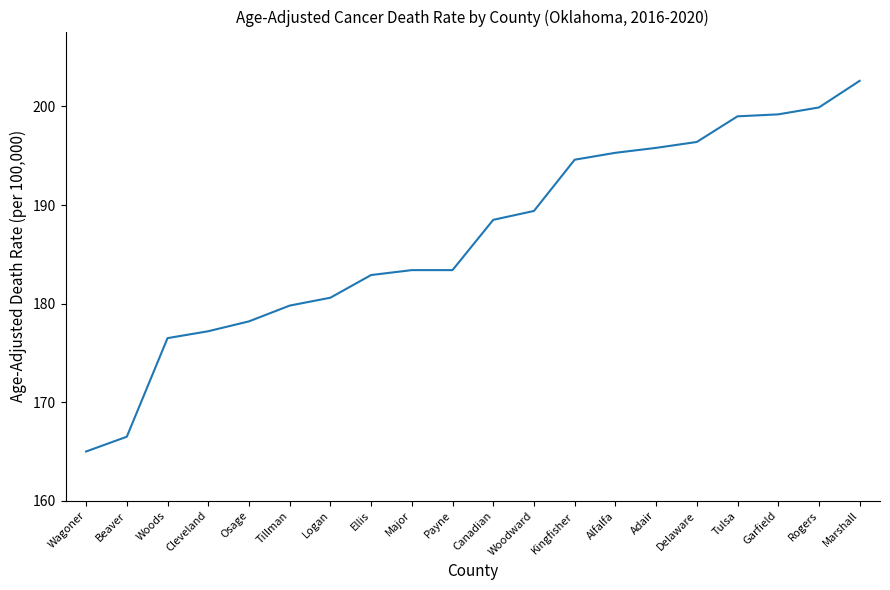

What is the approximate value at Adair?

195.8